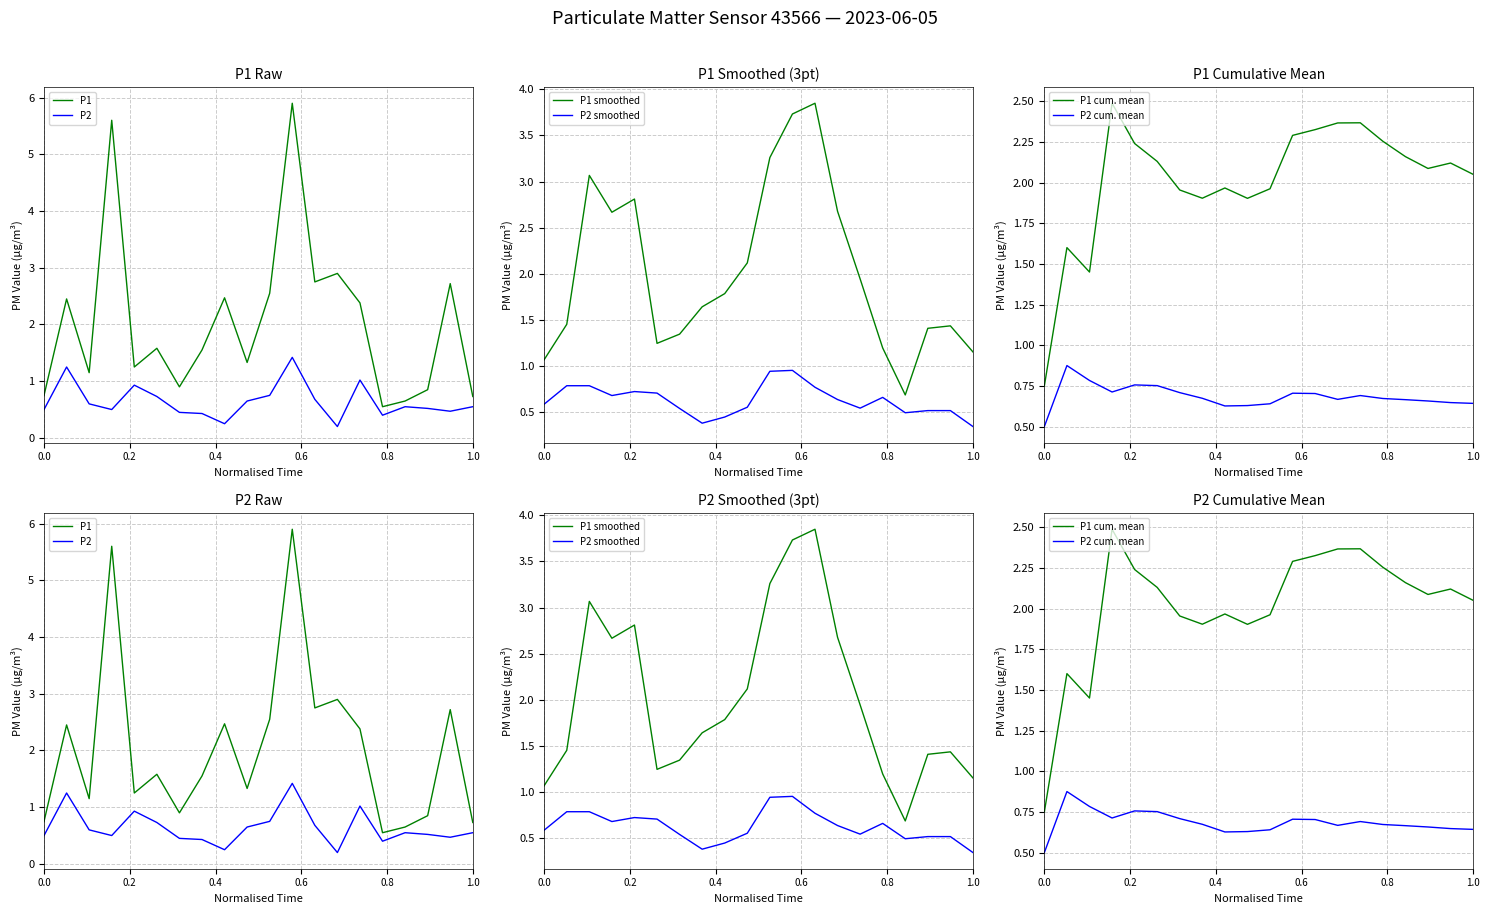

What is the sum of all P2 values?

12.8